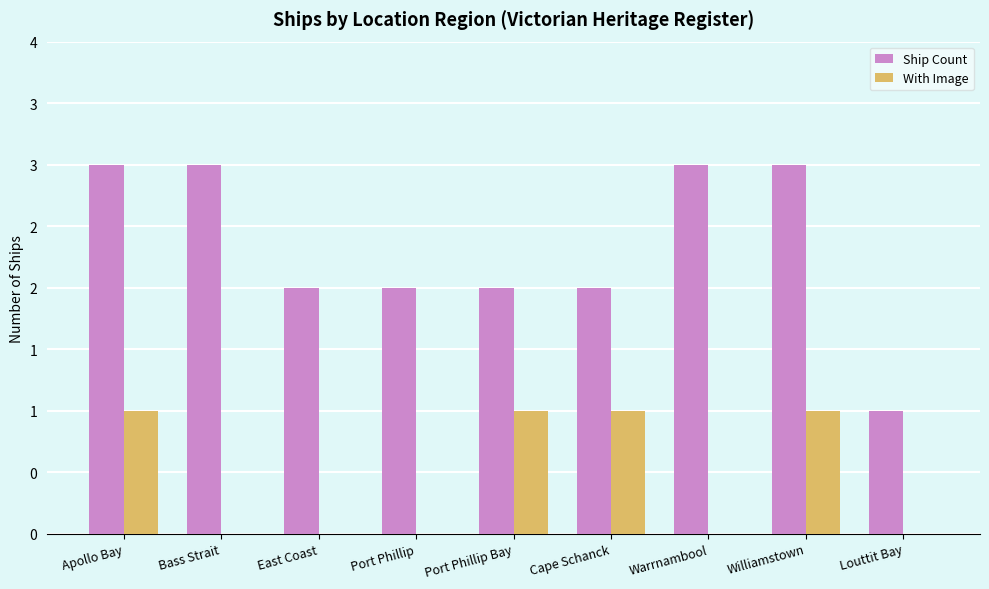

List the series in order of their peak value, lowest first.

With Image, Ship Count